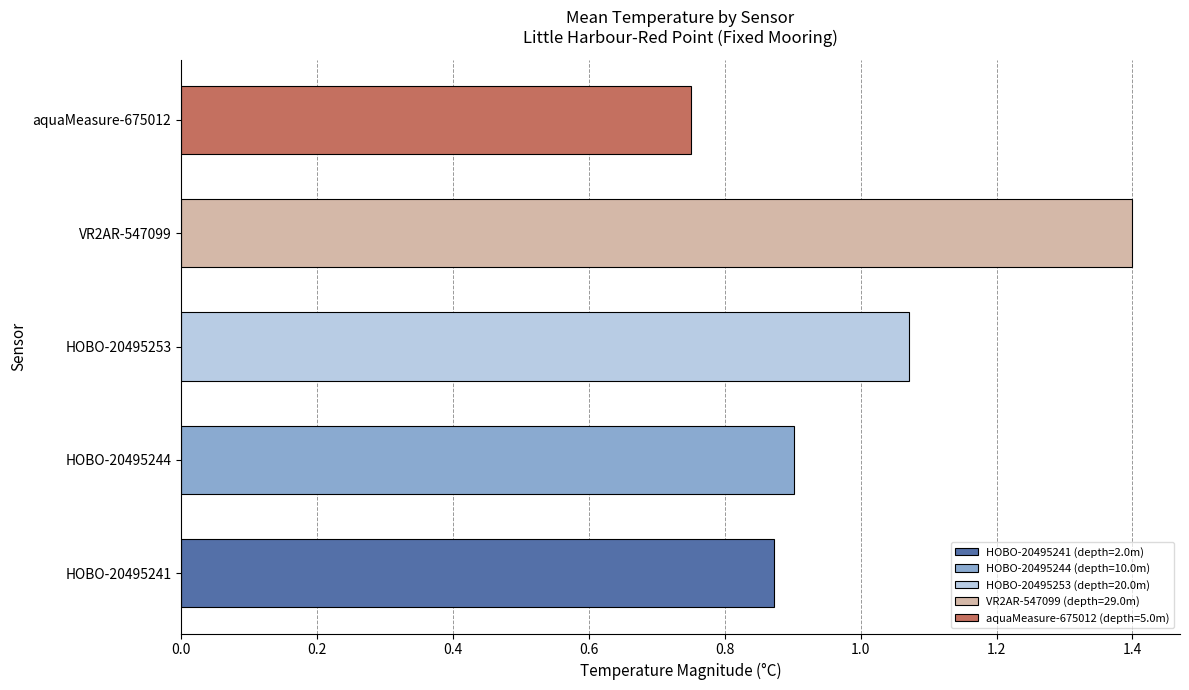

What is the label of the 3rd bar from the right?

HOBO-20495253